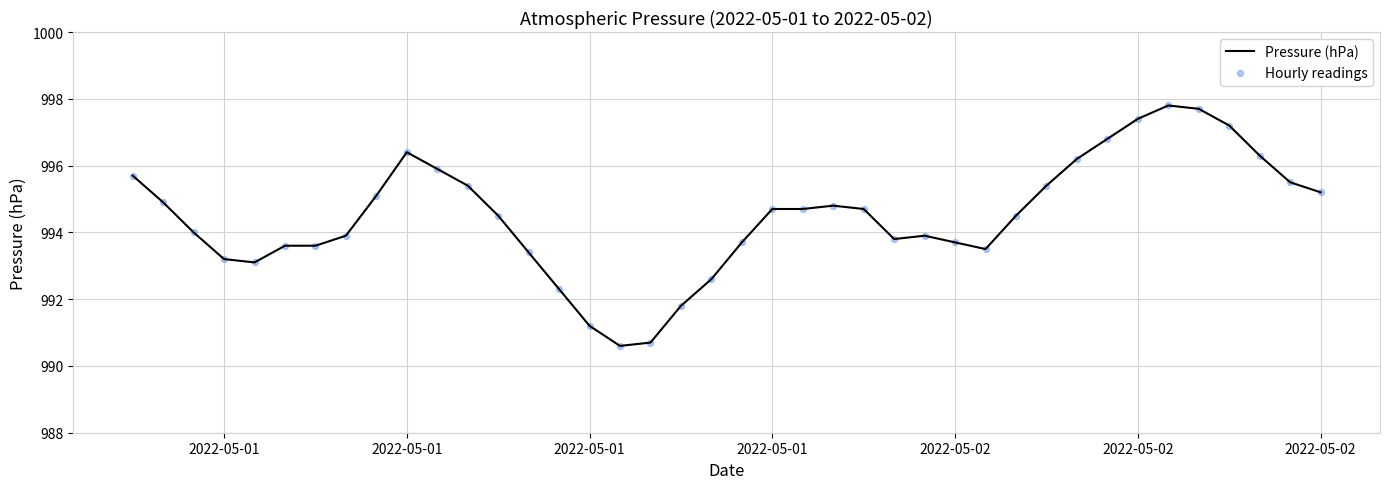

What is the minimum value shown in the chart?

990.6